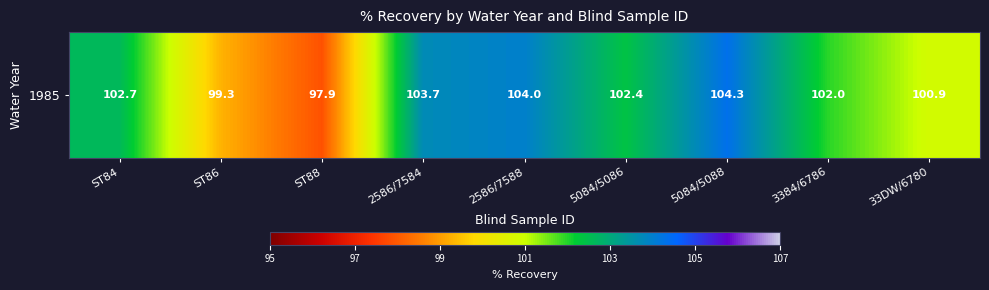

Which label corresponds to the smallest value in the chart?

ST88